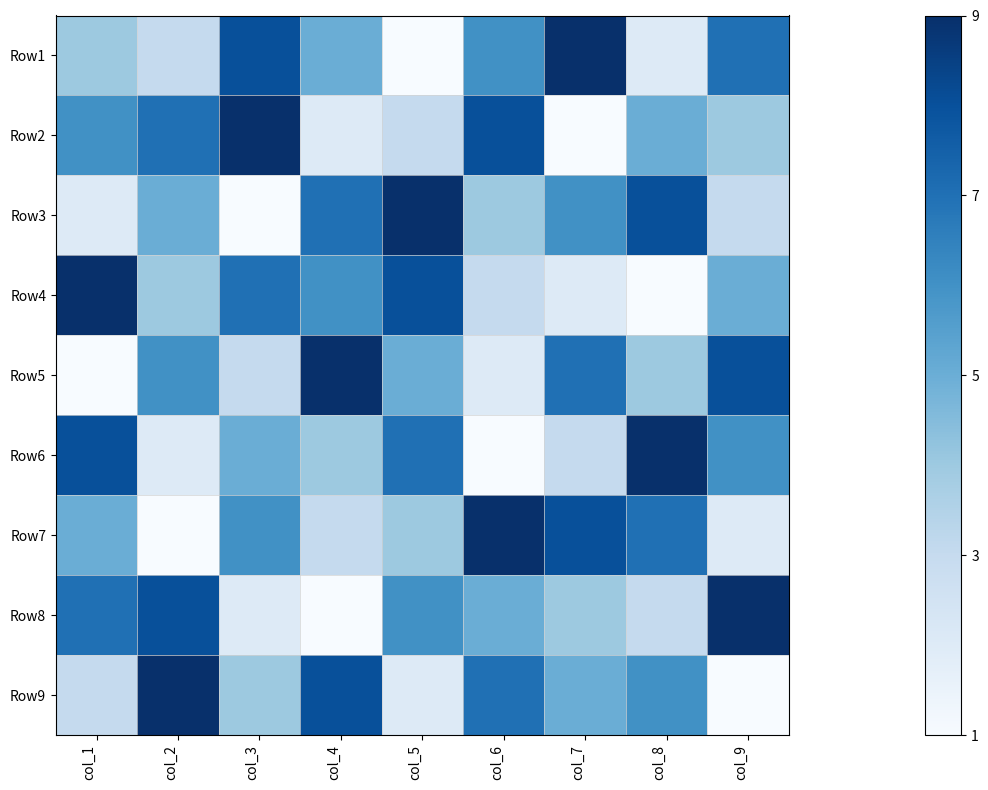

Reading right to left, list all the values displayed in this chart.

Row1: col_9=7	col_8=2	col_7=9	col_6=6	col_5=1	col_4=5	col_3=8	col_2=3	col_1=4
Row2: col_9=4	col_8=5	col_7=1	col_6=8	col_5=3	col_4=2	col_3=9	col_2=7	col_1=6
Row3: col_9=3	col_8=8	col_7=6	col_6=4	col_5=9	col_4=7	col_3=1	col_2=5	col_1=2
Row4: col_9=5	col_8=1	col_7=2	col_6=3	col_5=8	col_4=6	col_3=7	col_2=4	col_1=9
Row5: col_9=8	col_8=4	col_7=7	col_6=2	col_5=5	col_4=9	col_3=3	col_2=6	col_1=1
Row6: col_9=6	col_8=9	col_7=3	col_6=1	col_5=7	col_4=4	col_3=5	col_2=2	col_1=8
Row7: col_9=2	col_8=7	col_7=8	col_6=9	col_5=4	col_4=3	col_3=6	col_2=1	col_1=5
Row8: col_9=9	col_8=3	col_7=4	col_6=5	col_5=6	col_4=1	col_3=2	col_2=8	col_1=7
Row9: col_9=1	col_8=6	col_7=5	col_6=7	col_5=2	col_4=8	col_3=4	col_2=9	col_1=3